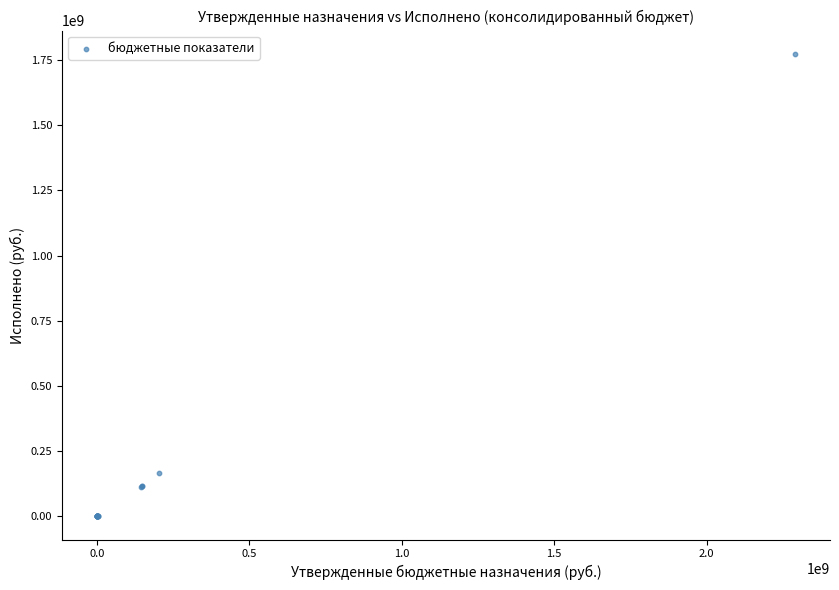

What Y value in the scatter plot is closest to 886981223?

167231835.4